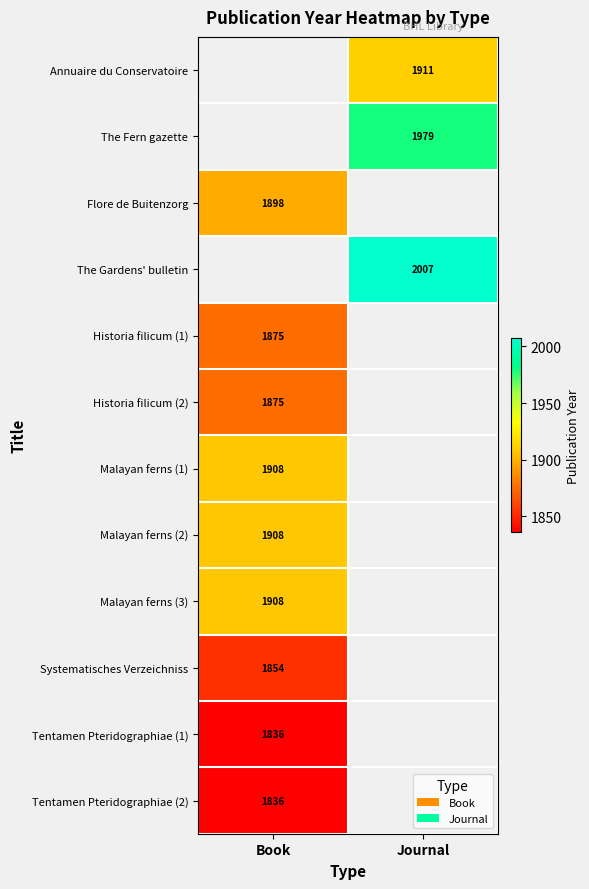

The Flore de Buitenzorg series shows 2684 at Book. True or false?

False